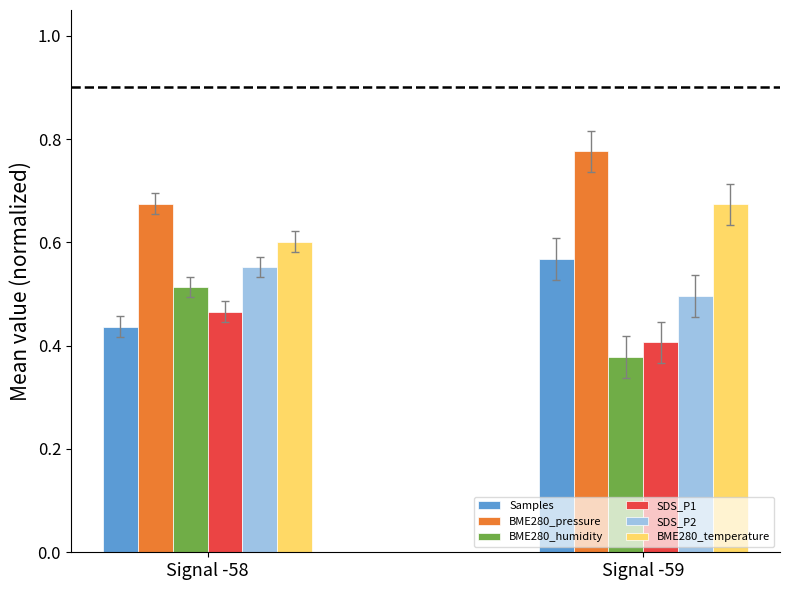

Is the value of BME280_humidity at Signal -58 greater than the value of Samples at Signal -59?

No